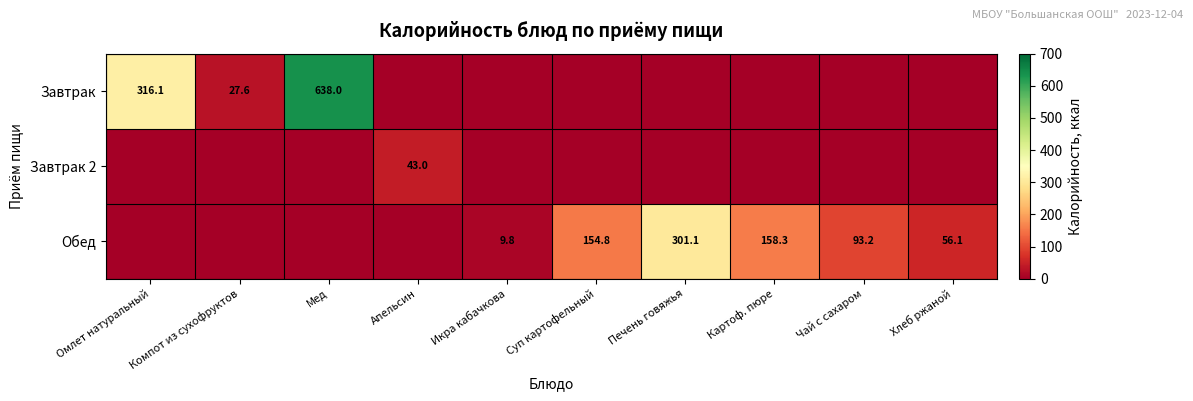

True or false: Завтрак has a value of 316.1 at Омлет натуральный.

True